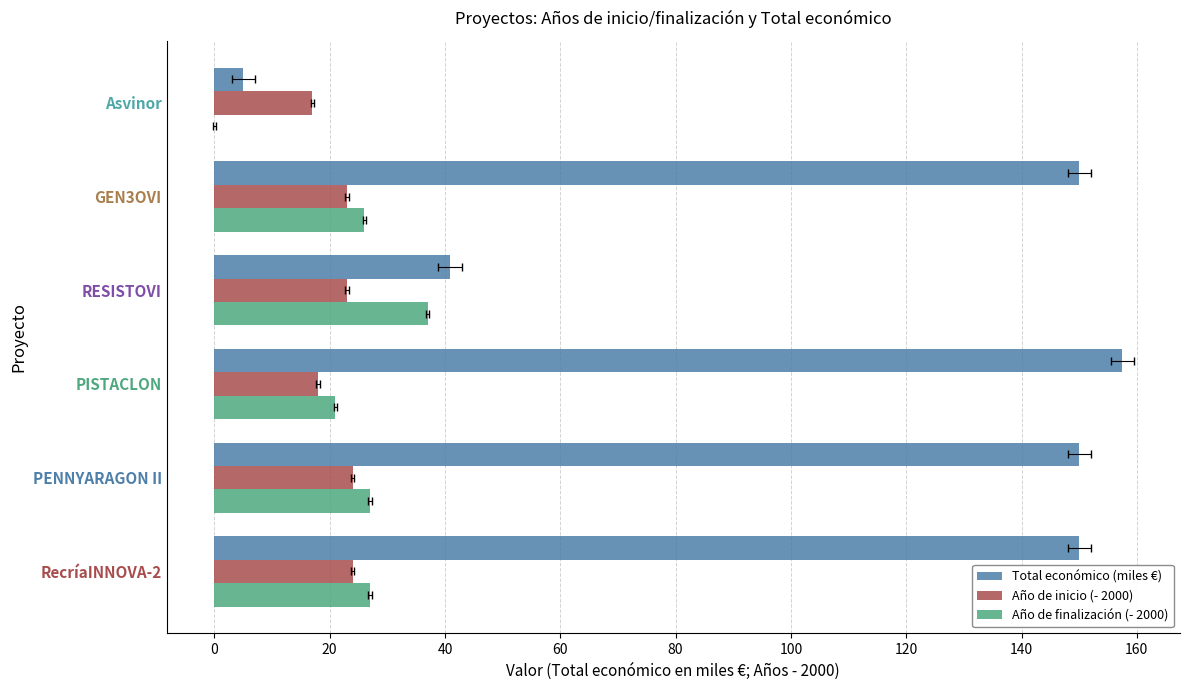

List the series in order of their peak value, highest first.

Total económico (miles €), Año de finalización (- 2000), Año de inicio (- 2000)